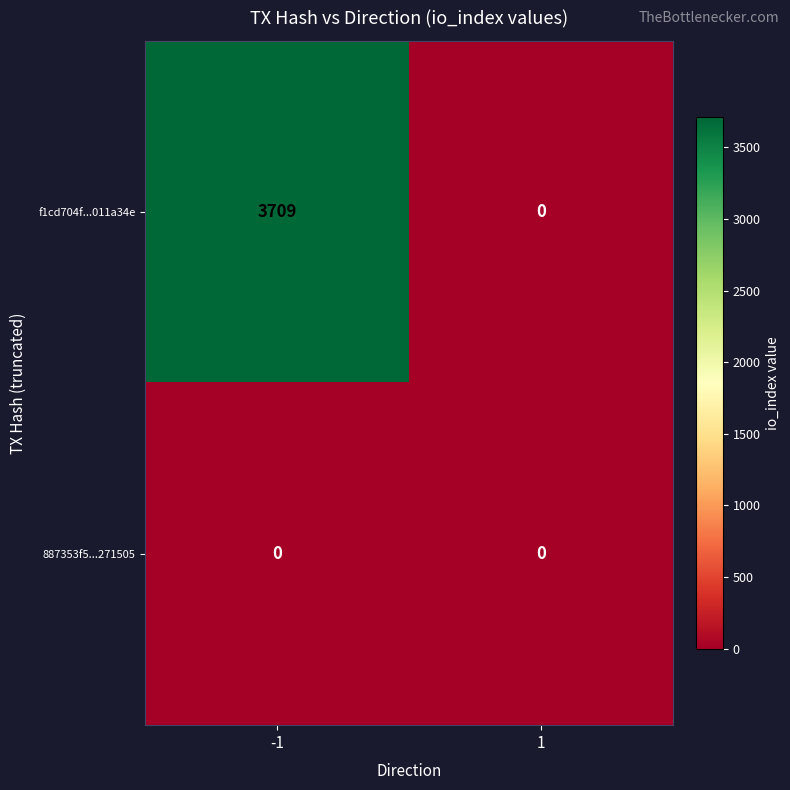

What is the difference between the highest and lowest values at -1?

3709